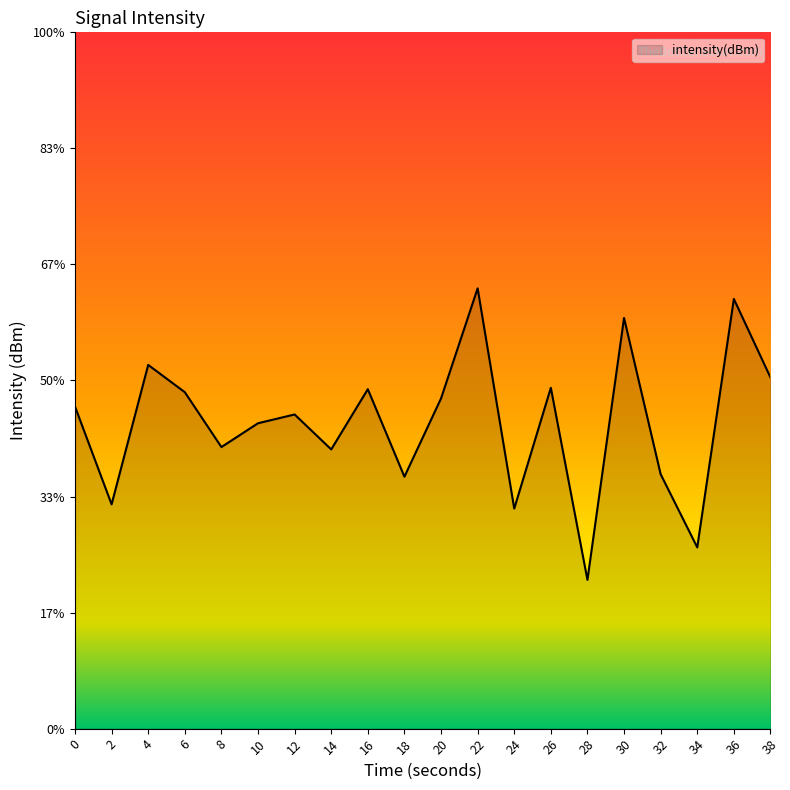

True or false: the data shows -63.9 at 0.

False